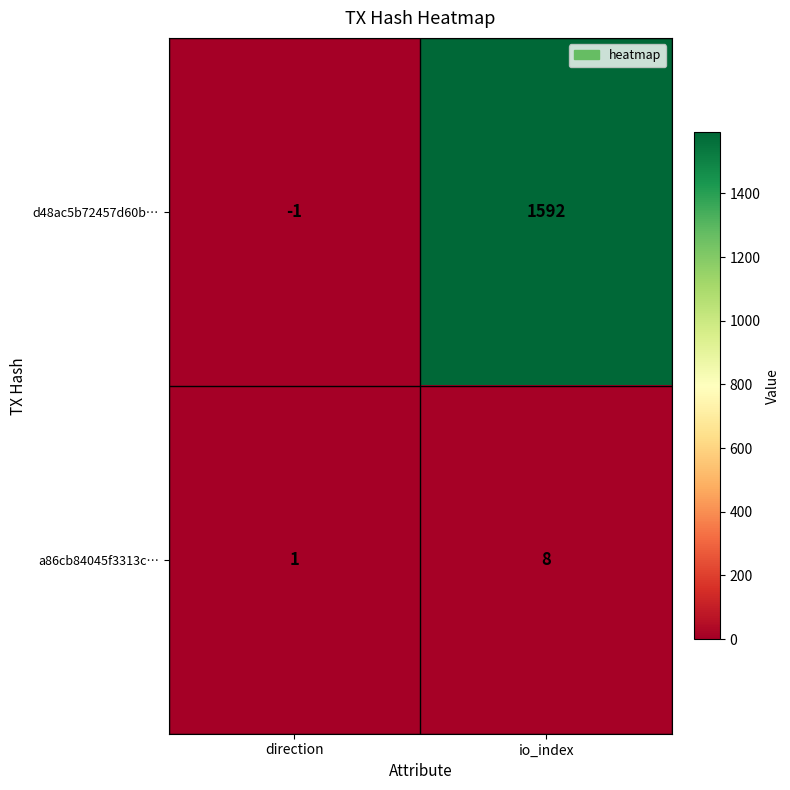

Which label corresponds to the largest value in the chart?

io_index